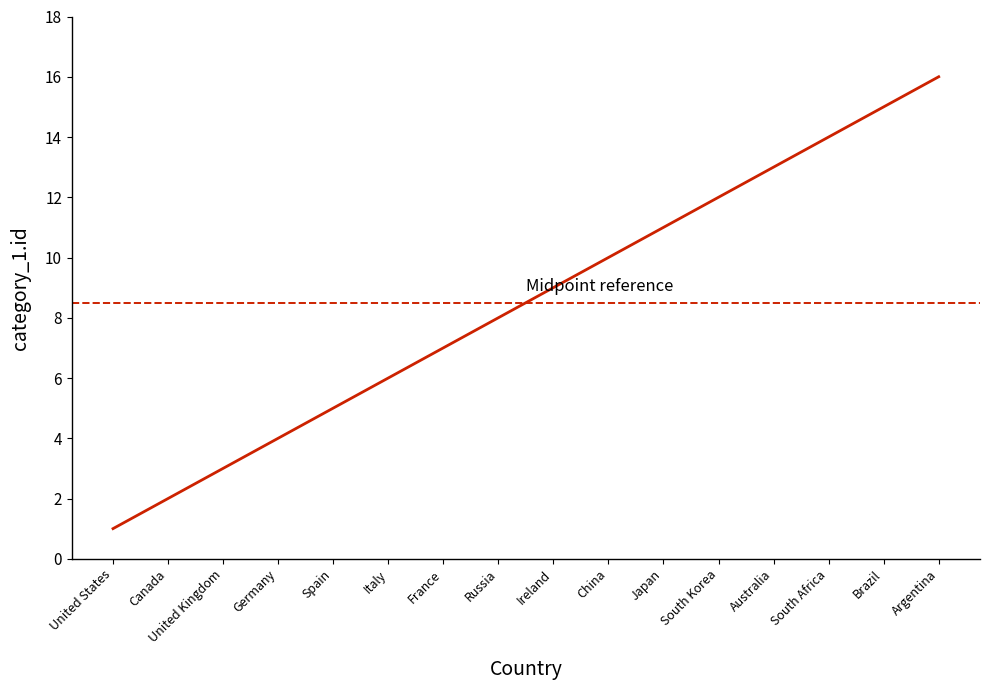

What is the greatest value displayed?

16